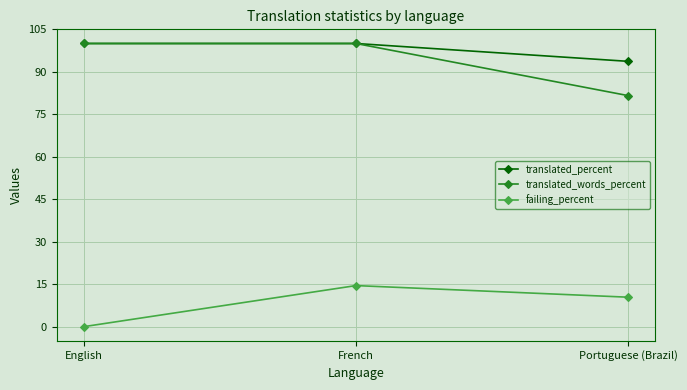

Is it true that translated_percent equals 138.7 at English?

False